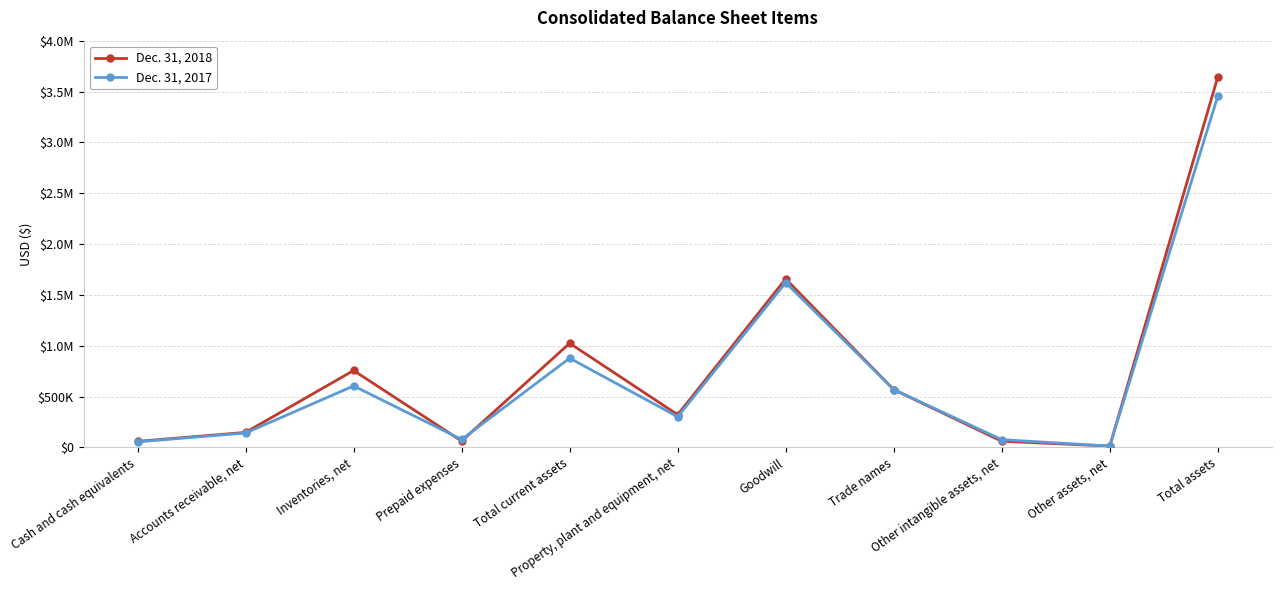

How many times do Dec. 31, 2018 and Dec. 31, 2017 cross each other?

4